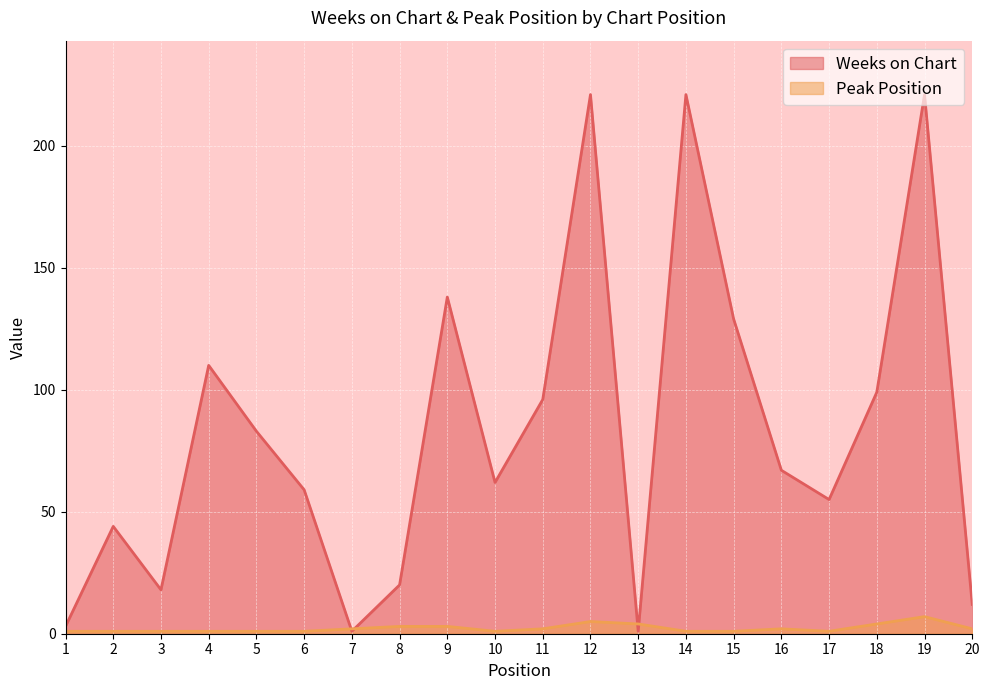

Where does the Peak Position series first go above 2?

8